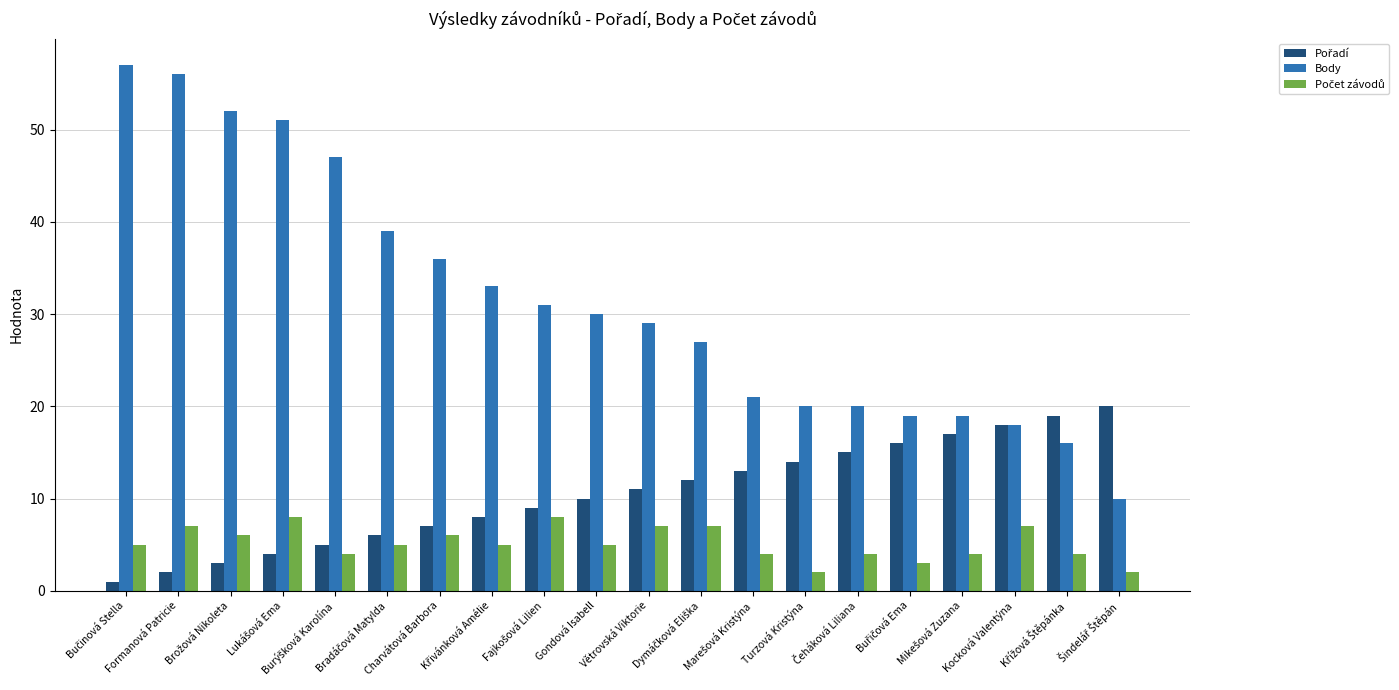

What is the difference between the maximum and minimum values in the Body series?

47